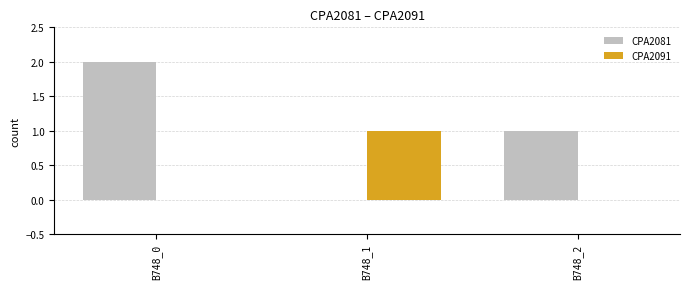

What are all the series names shown in the legend?

CPA2081, CPA2091